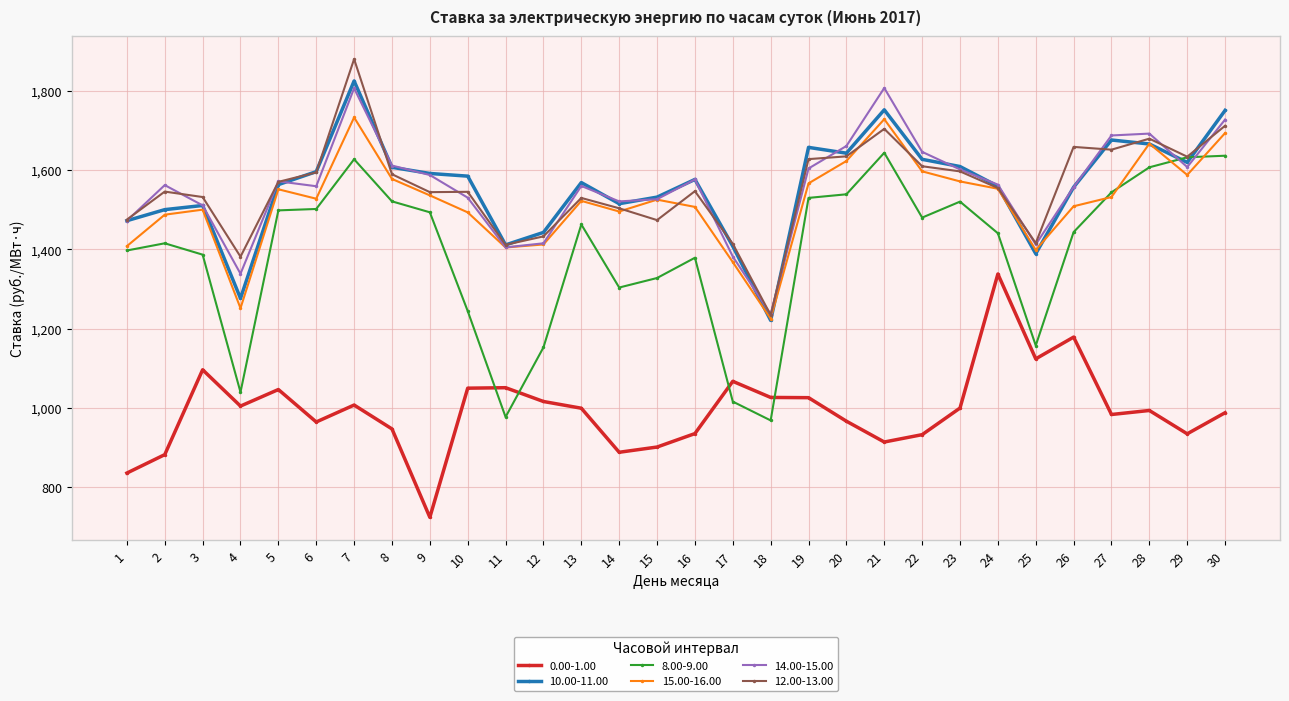

What is the value of the 14.00-15.00 point at the 23rd from the left?

1601.8